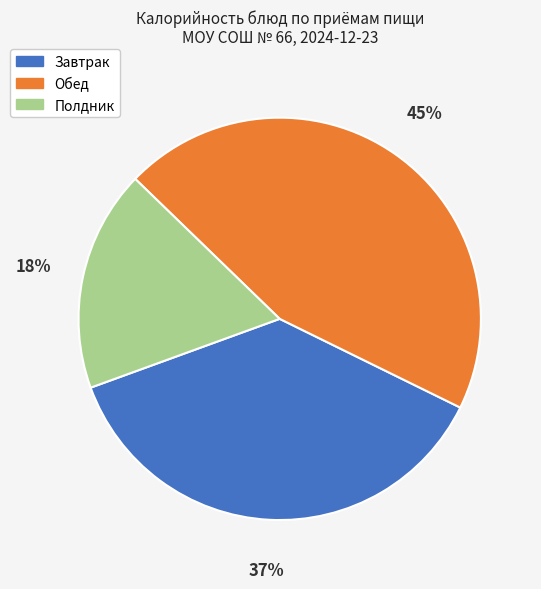

Is there any slice that represents more than half of the pie?

No